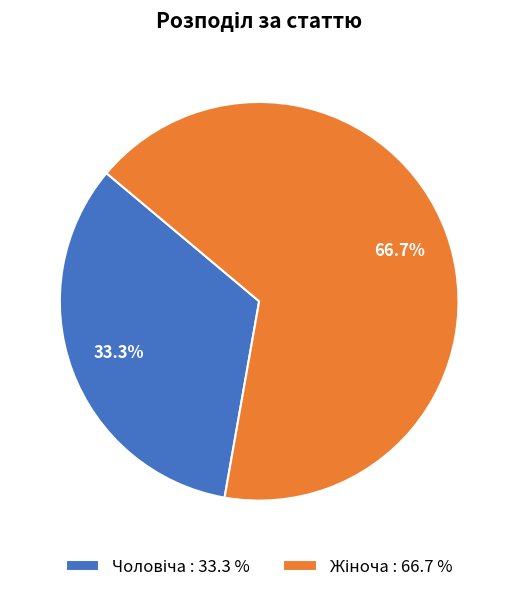

Count the number of slices in the pie.

2